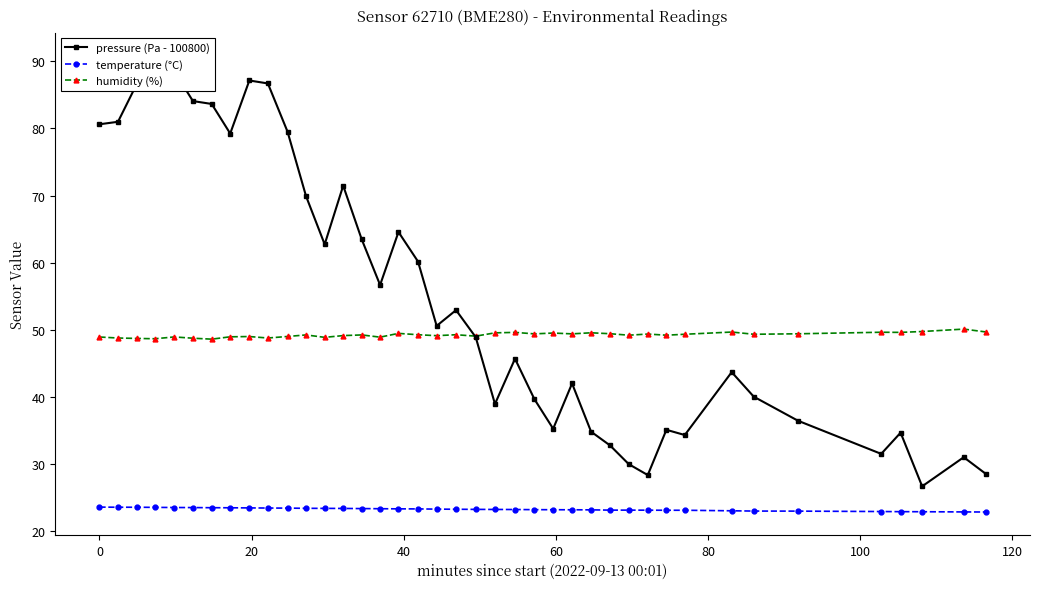

True or false: temperature (°C) and humidity (%) cross at least once.

False